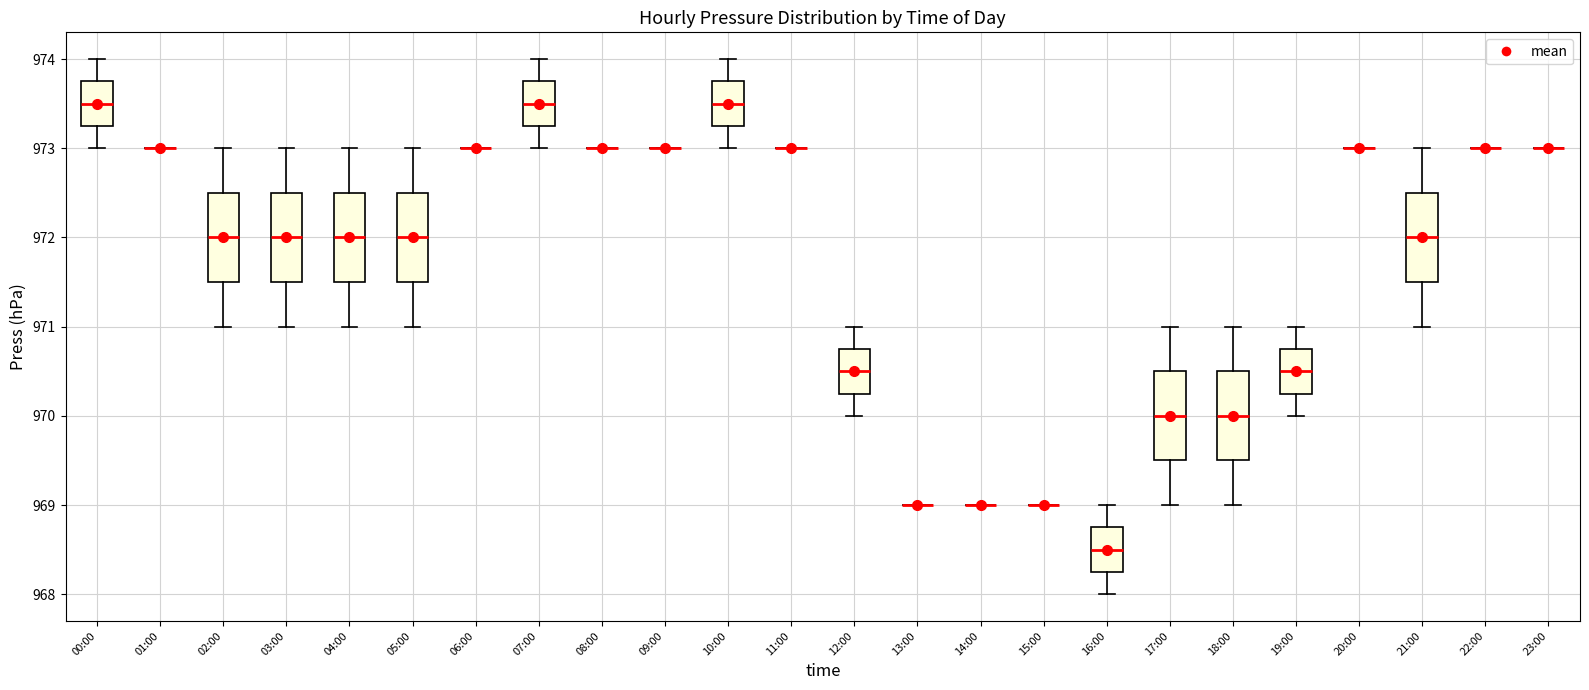

Reading left to right, transcribe this box plot: for each box, give where its median line is, the range the box spans, and where its two whiskers end, as read against the y-axis. The values are not printed on the chart, so give them approximately, as read against the axis.

00:00: median 973.5, box 973.3 to 973.8, whiskers 973.0 to 974.0
01:00: box collapsed to a line at 973.0, whiskers 973.0 to 973.0
02:00: median 972.0, box 971.5 to 972.5, whiskers 971.0 to 973.0
03:00: median 972.0, box 971.5 to 972.5, whiskers 971.0 to 973.0
04:00: median 972.0, box 971.5 to 972.5, whiskers 971.0 to 973.0
05:00: median 972.0, box 971.5 to 972.5, whiskers 971.0 to 973.0
06:00: box collapsed to a line at 973.0, whiskers 973.0 to 973.0
07:00: median 973.5, box 973.3 to 973.8, whiskers 973.0 to 974.0
08:00: box collapsed to a line at 973.0, whiskers 973.0 to 973.0
09:00: box collapsed to a line at 973.0, whiskers 973.0 to 973.0
10:00: median 973.5, box 973.3 to 973.8, whiskers 973.0 to 974.0
11:00: box collapsed to a line at 973.0, whiskers 973.0 to 973.0
12:00: median 970.5, box 970.3 to 970.8, whiskers 970.0 to 971.0
13:00: box collapsed to a line at 969.0, whiskers 969.0 to 969.0
14:00: box collapsed to a line at 969.0, whiskers 969.0 to 969.0
15:00: box collapsed to a line at 969.0, whiskers 969.0 to 969.0
16:00: median 968.5, box 968.3 to 968.8, whiskers 968.0 to 969.0
17:00: median 970.0, box 969.5 to 970.5, whiskers 969.0 to 971.0
18:00: median 970.0, box 969.5 to 970.5, whiskers 969.0 to 971.0
19:00: median 970.5, box 970.3 to 970.8, whiskers 970.0 to 971.0
20:00: box collapsed to a line at 973.0, whiskers 973.0 to 973.0
21:00: median 972.0, box 971.5 to 972.5, whiskers 971.0 to 973.0
22:00: box collapsed to a line at 973.0, whiskers 973.0 to 973.0
23:00: box collapsed to a line at 973.0, whiskers 973.0 to 973.0